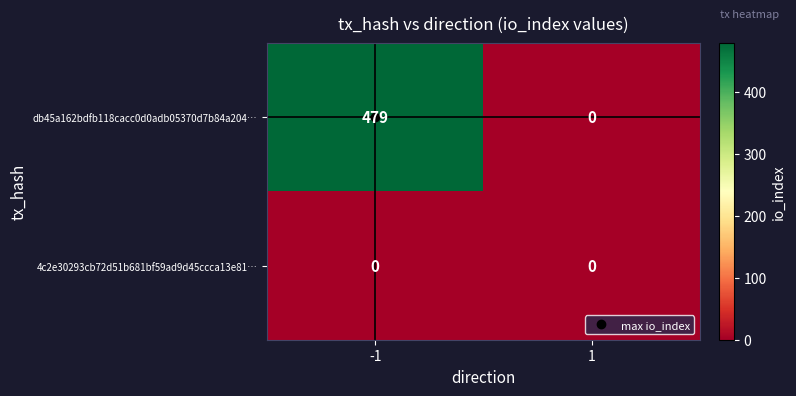

What is the greatest value displayed?

479